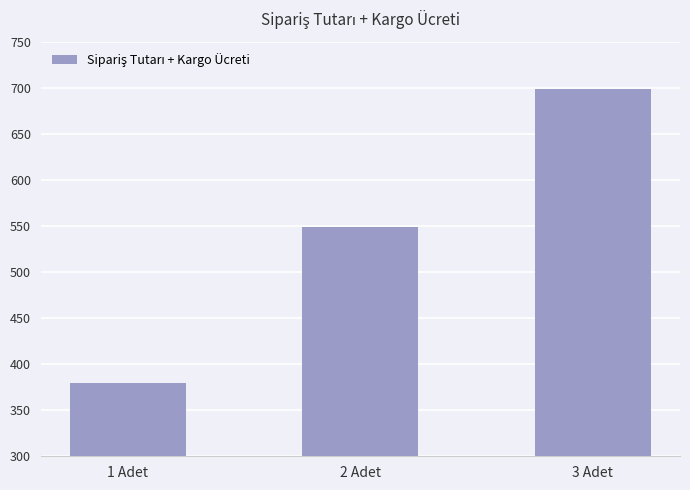

What is the change in value from 1 Adet to 2 Adet?

+170